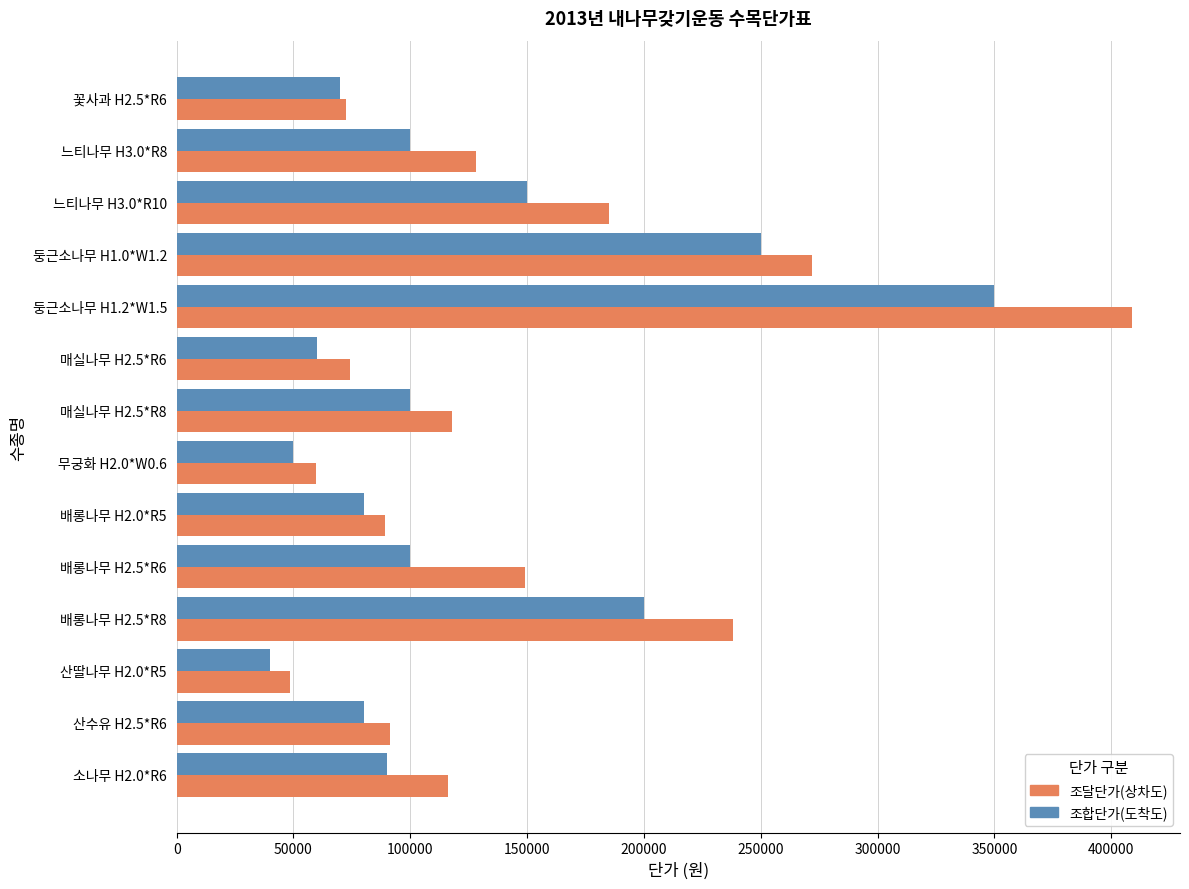

At which label is 조달단가(상차도) closest to 228850?

배롱나무 H2.5*R8